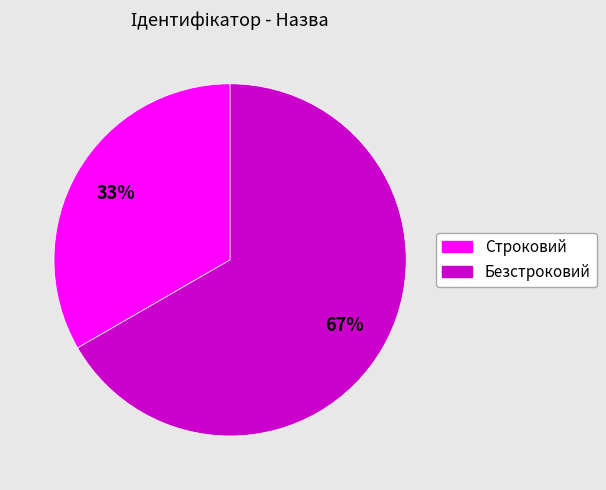

Rank the categories by value from lowest to highest.

Строковий, Безстроковий